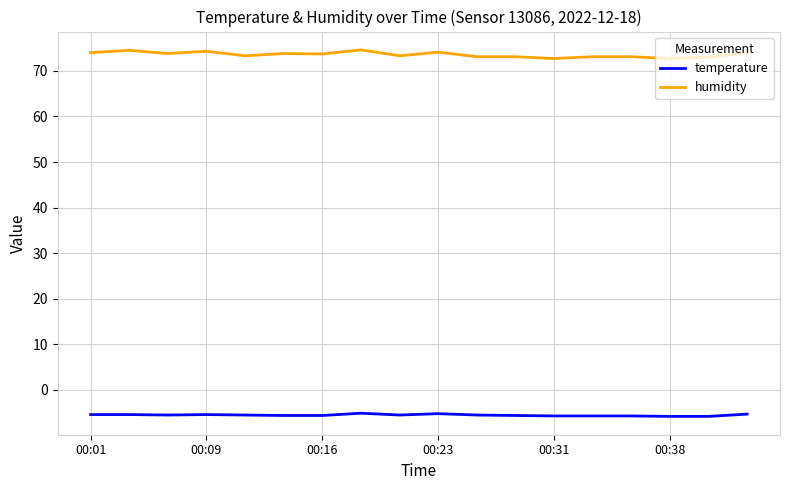

What is the difference between the maximum and minimum values in the humidity series?

1.9